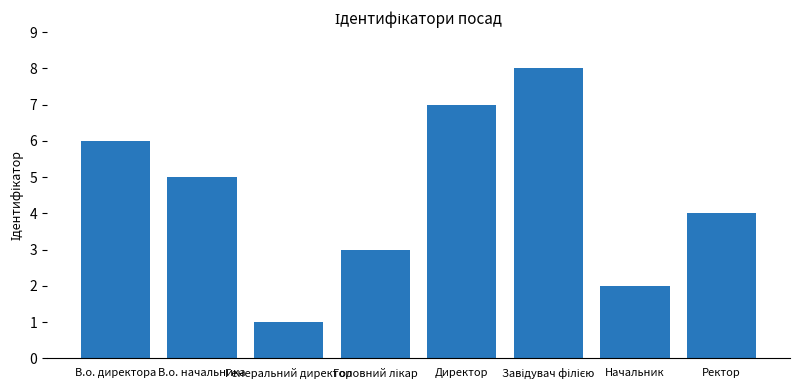

Is it true that the value at Генеральний директор is 1?

True